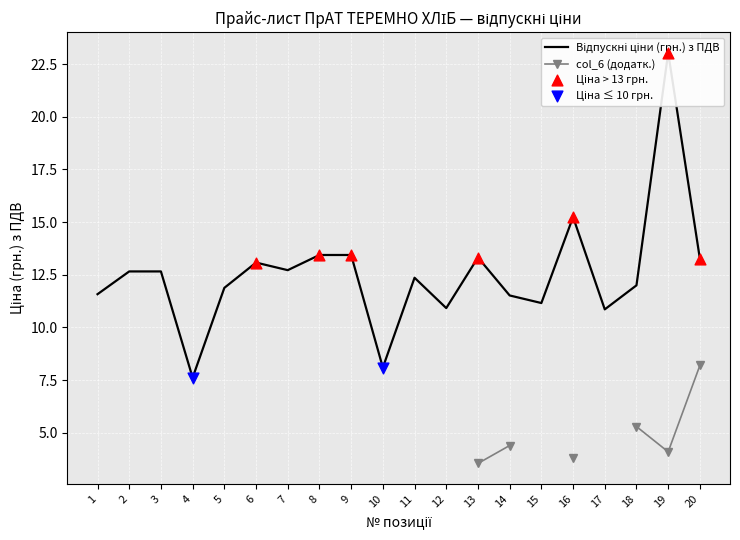

Between 19 and 2, which is larger?

19